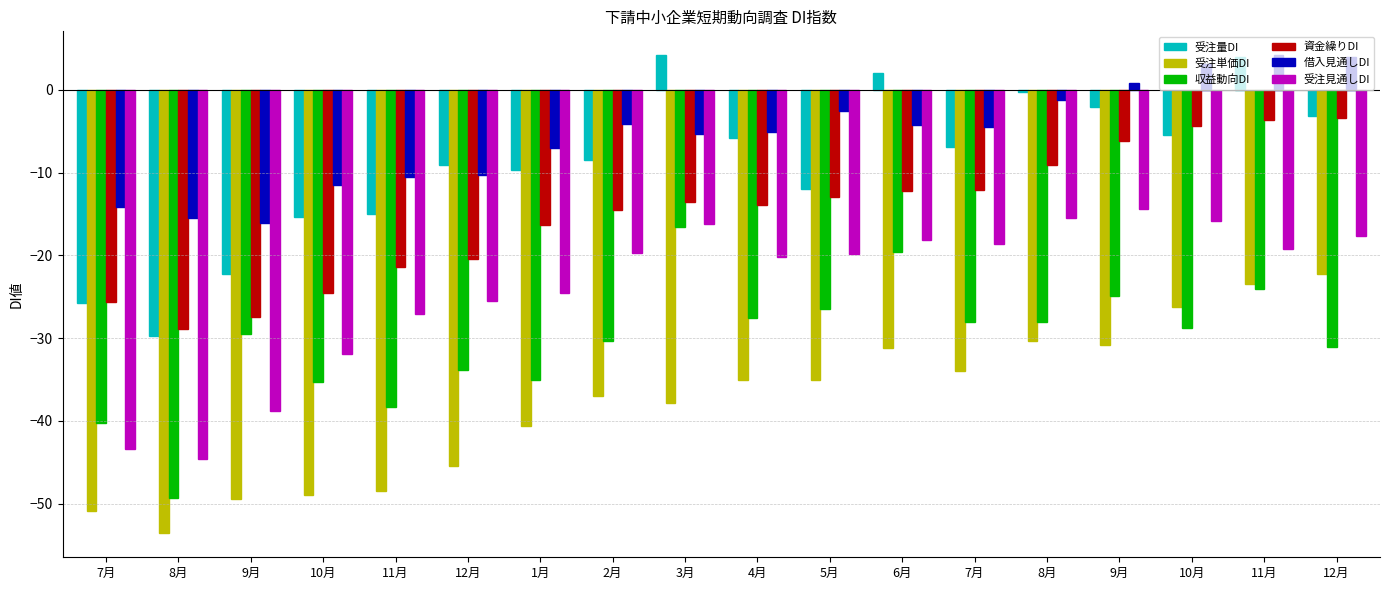

How many bars are there in each group?

6